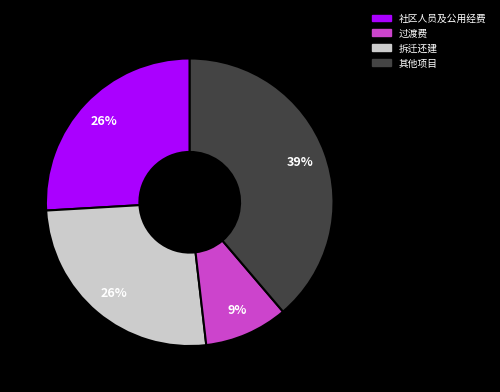

To the nearest percent, what is the average slice percentage?

25%